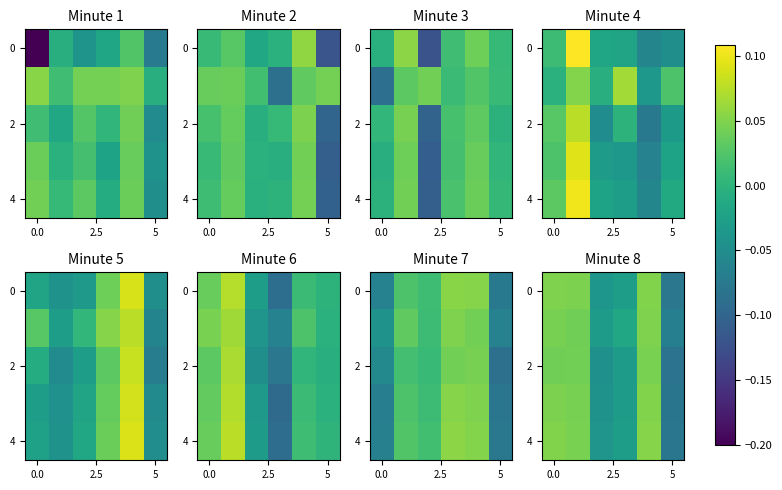

How many negative values does the 4 series have?

3